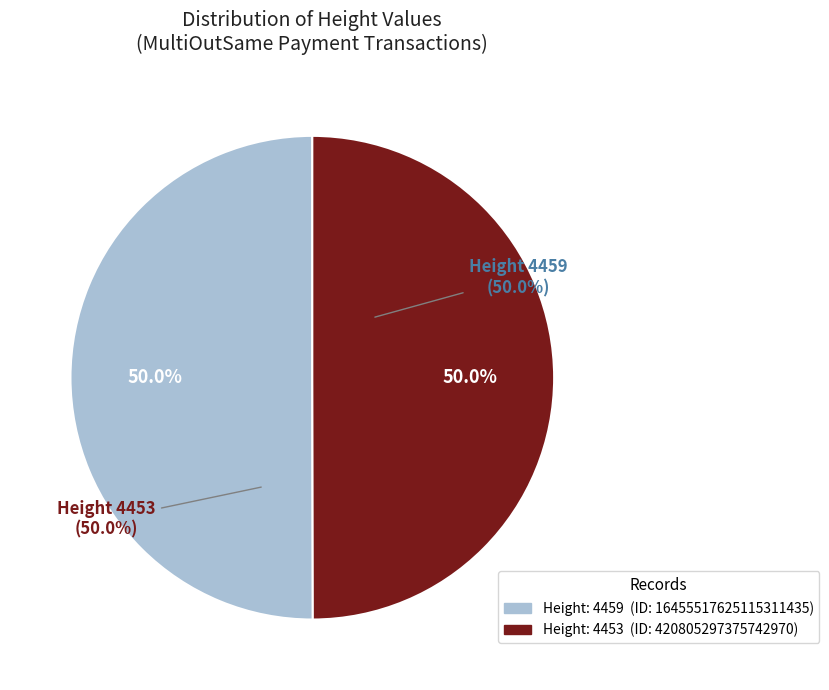

Does 4459 account for over 50% of the chart?

Yes